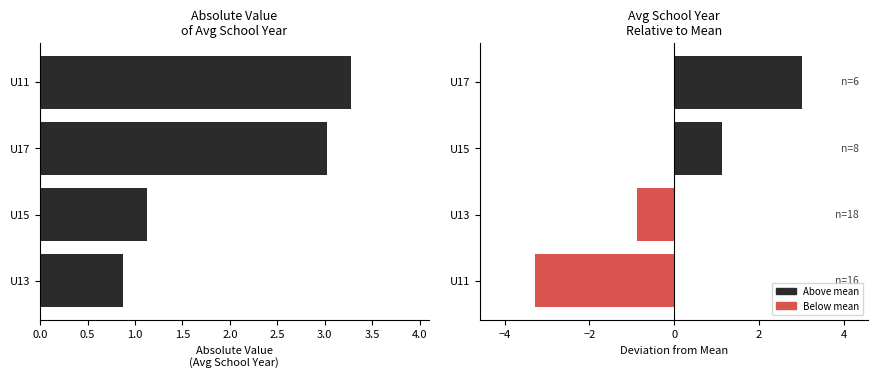

What is the sum of the Avg School Year (abs dev) values at U17 and U13?

3.9